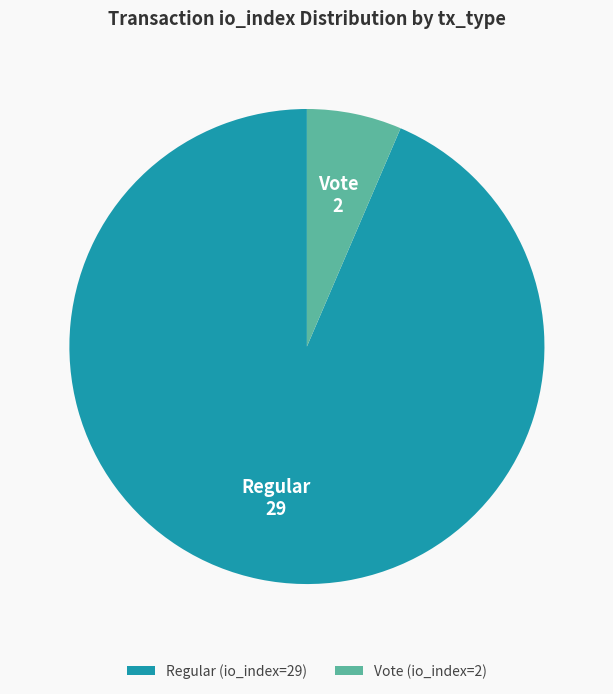

How many slices are in this pie chart?

2